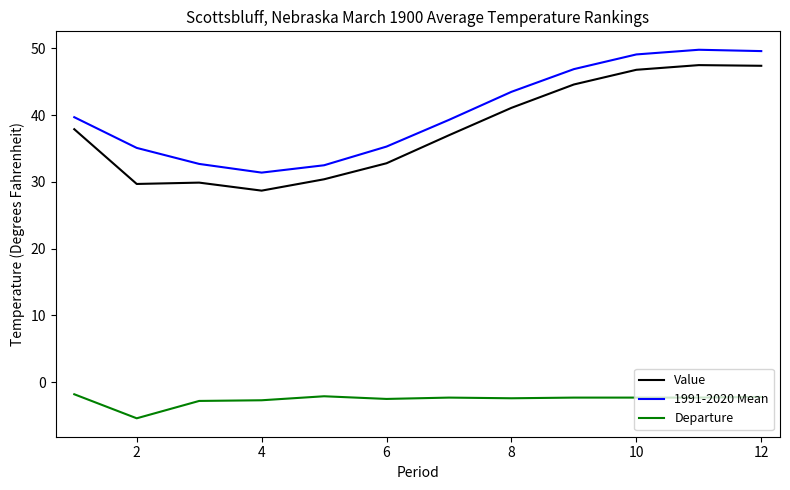

True or false: 1991-2020 Mean and Departure intersect in this chart.

False